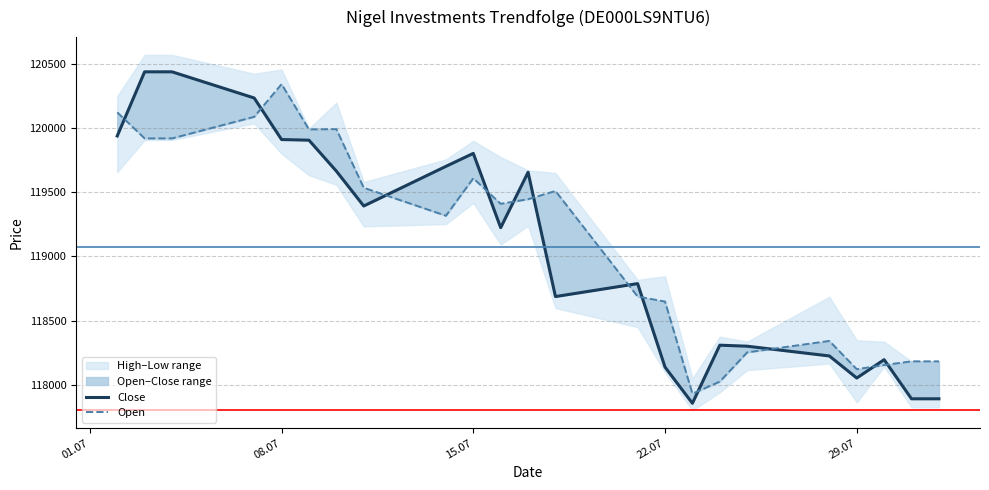

List the series in order of their overall mean, highest first.

Open, Close